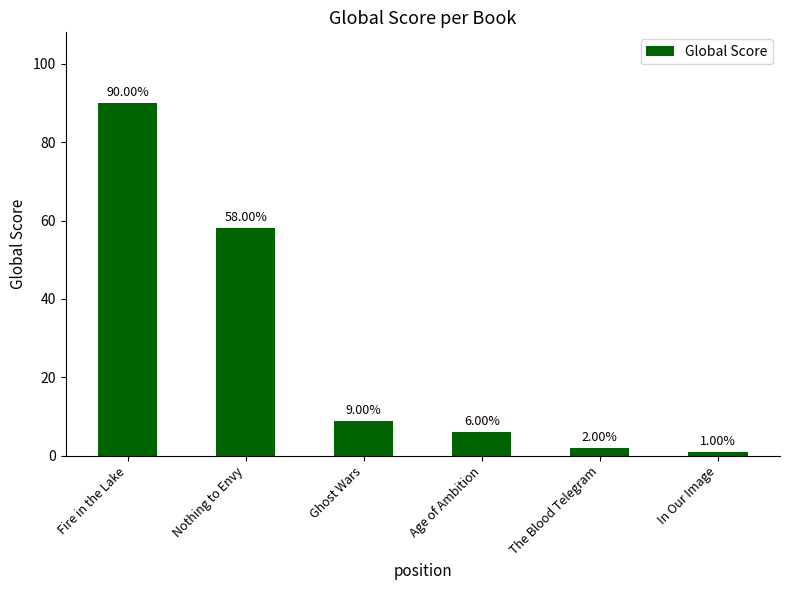

Reading right to left, transcribe all the data shown in this chart.

1	2	6	9	58	90